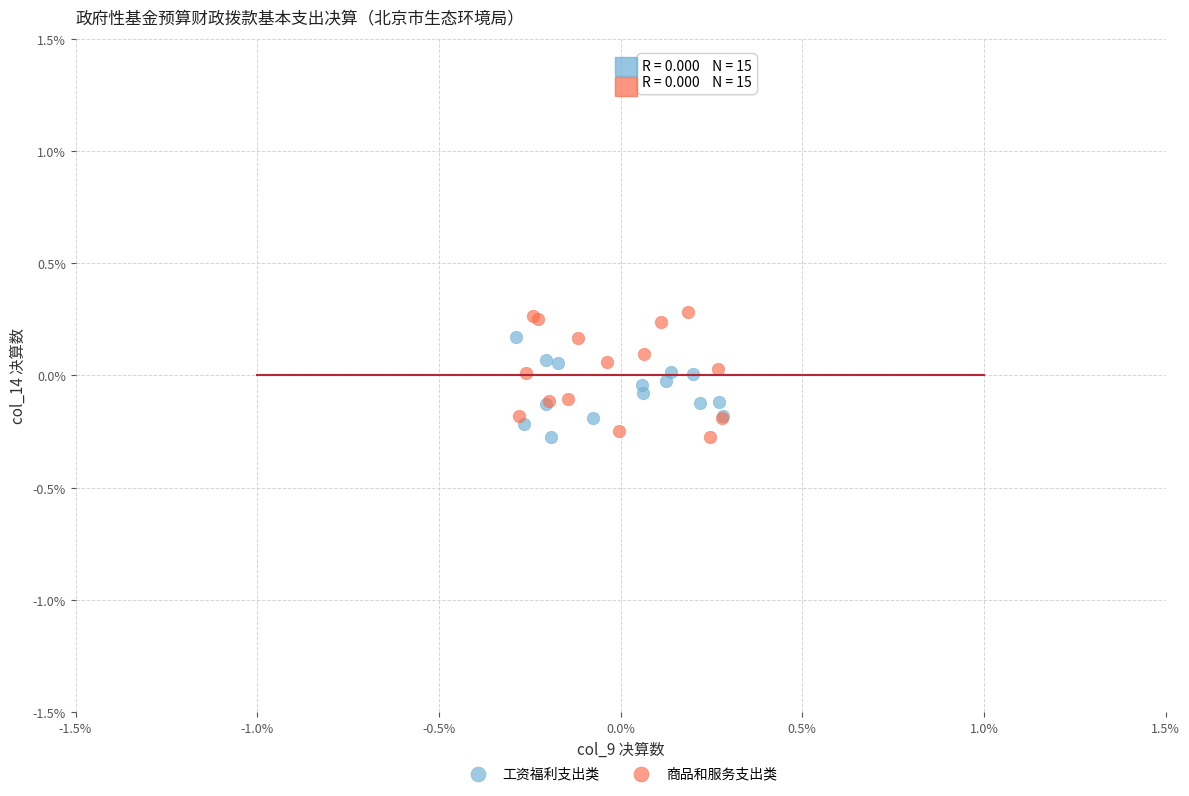

What are all the series names shown in the legend?

工资福利支出类, 商品和服务支出类